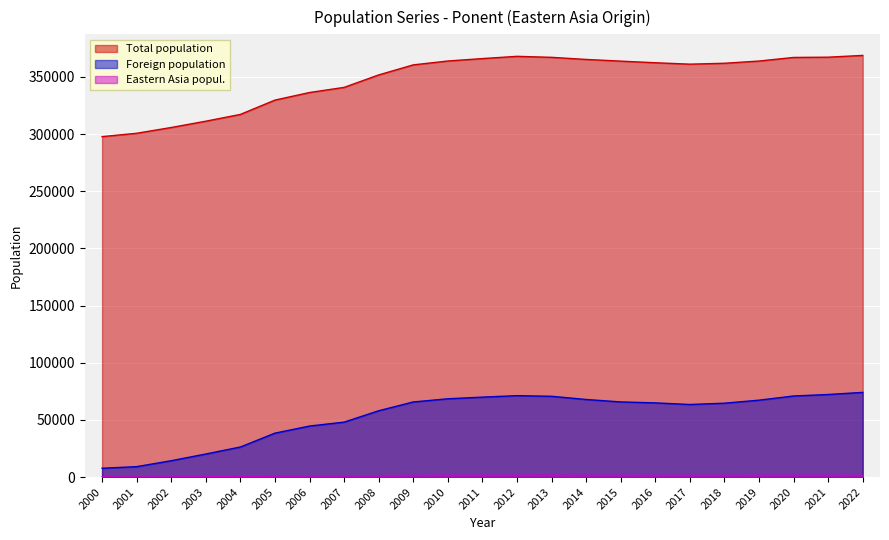

Reading left to right, extract all data points from this chart.

Total population: 2022=368789	2021=367245	2020=367016	2019=363859	2018=361922	2017=361138	2016=362384	2015=363783	2014=365273	2013=367110	2012=367984	2011=366022	2010=363900	2009=360510	2008=351718	2007=340827	2006=336342	2005=329711	2004=317183	2003=311254	2002=305744	2001=300686	2000=297763
Foreign population: 2022=74065	2021=72223	2020=70912	2019=67261	2018=64619	2017=63480	2016=64890	2015=65732	2014=67847	2013=70654	2012=71202	2011=69925	2010=68468	2009=65696	2008=57993	2007=48047	2006=44625	2005=38409	2004=26301	2003=20170	2002=14305	2001=9122	2000=7713
Eastern Asia popul.: 2022=1508	2021=1579	2020=1569	2019=1567	2018=1479	2017=1482	2016=1523	2015=1565	2014=1591	2013=1654	2012=1640	2011=1644	2010=1639	2009=1500	2008=1251	2007=1036	2006=1022	2005=774	2004=427	2003=237	2002=158	2001=105	2000=111